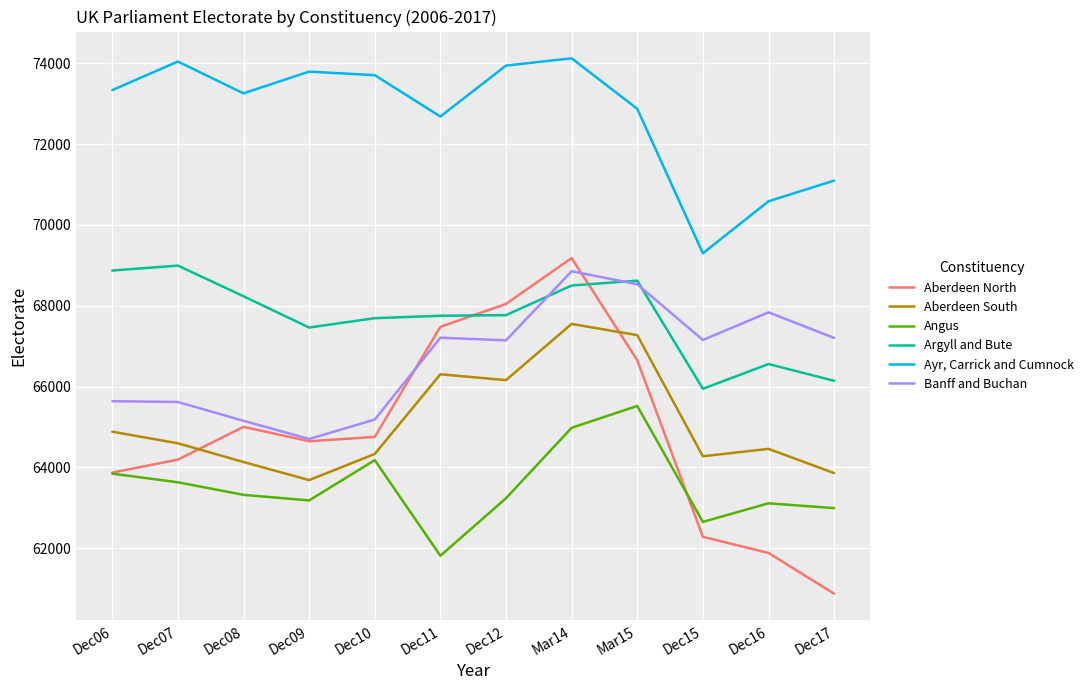

Which series has the largest range (max minus min)?

Aberdeen North